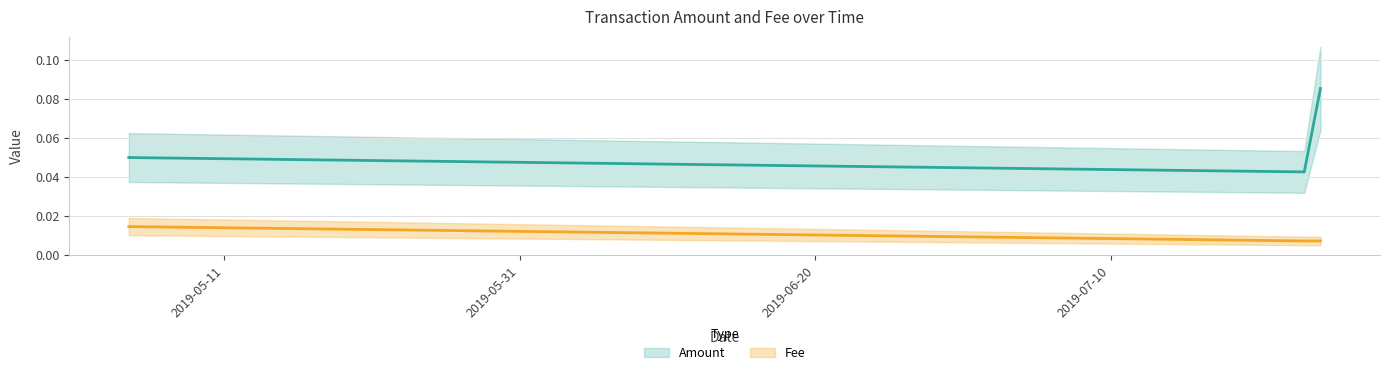

Which series has the largest range (max minus min)?

Fee